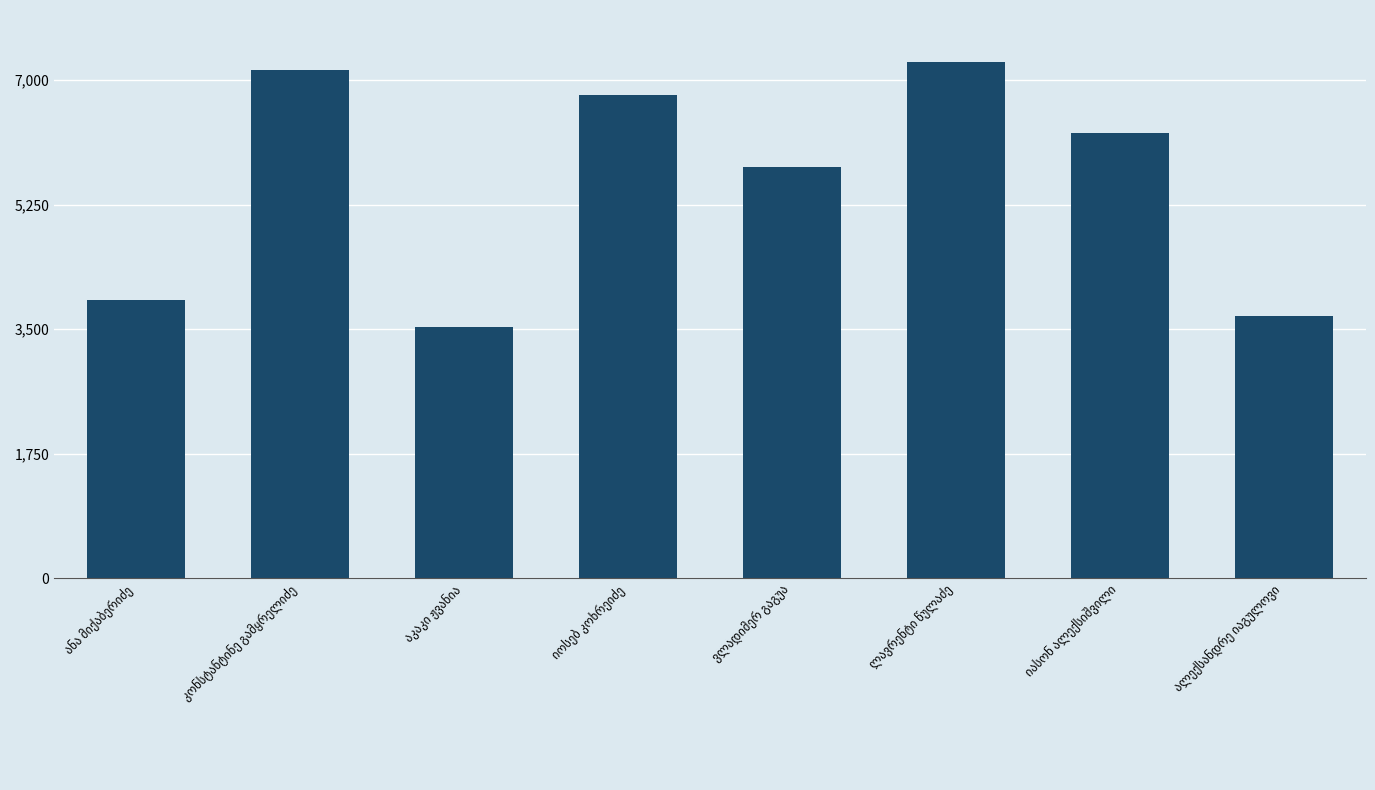

What is the sum of all values?

44355